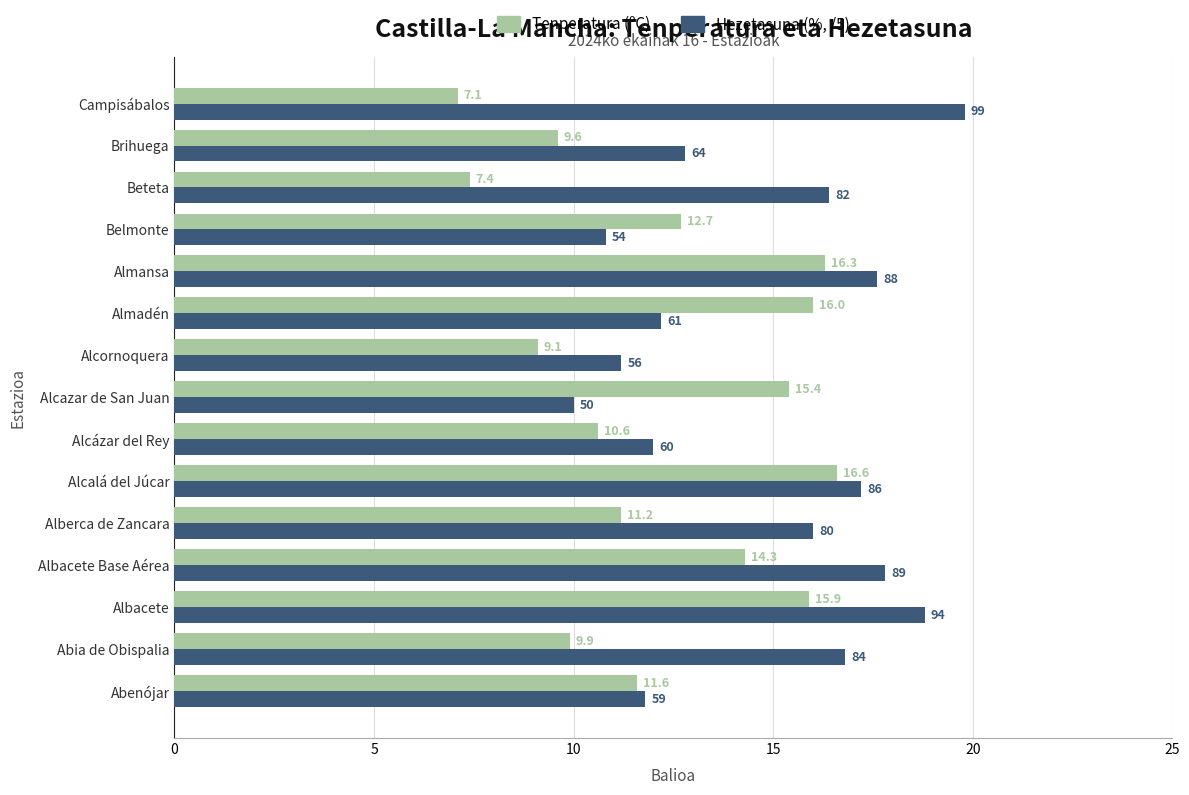

Rank the categories by Hezetasuna (%, /5) value from lowest to highest.

Alcazar de San Juan, Belmonte, Alcornoquera, Abenójar, Alcázar del Rey, Almadén, Brihuega, Alberca de Zancara, Beteta, Abia de Obispalia, Alcalá del Júcar, Almansa, Albacete Base Aérea, Albacete, Campisábalos